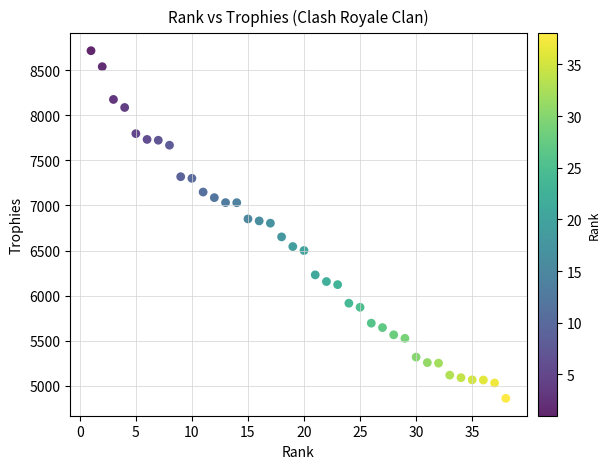

What is the range of Y values (max minus min)?

3852